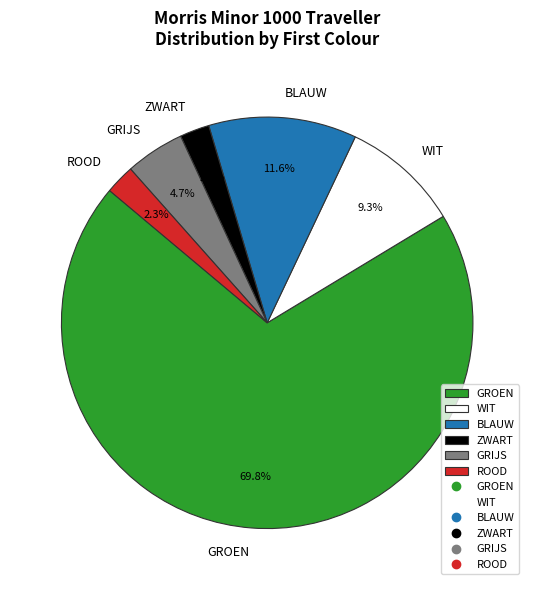

How many segments does this pie chart have?

6